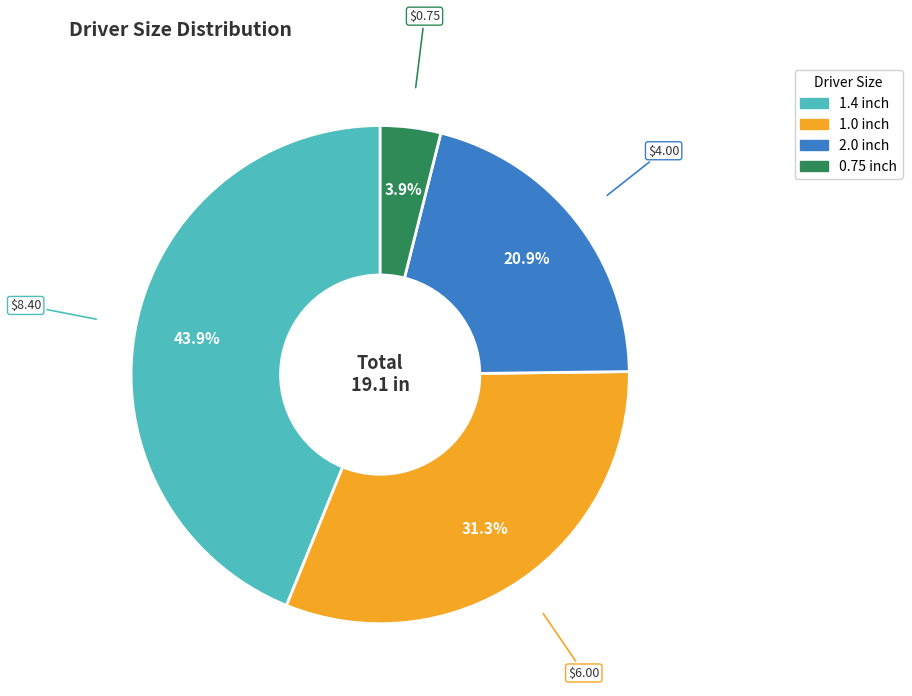

Is there any slice that represents more than half of the pie?

No